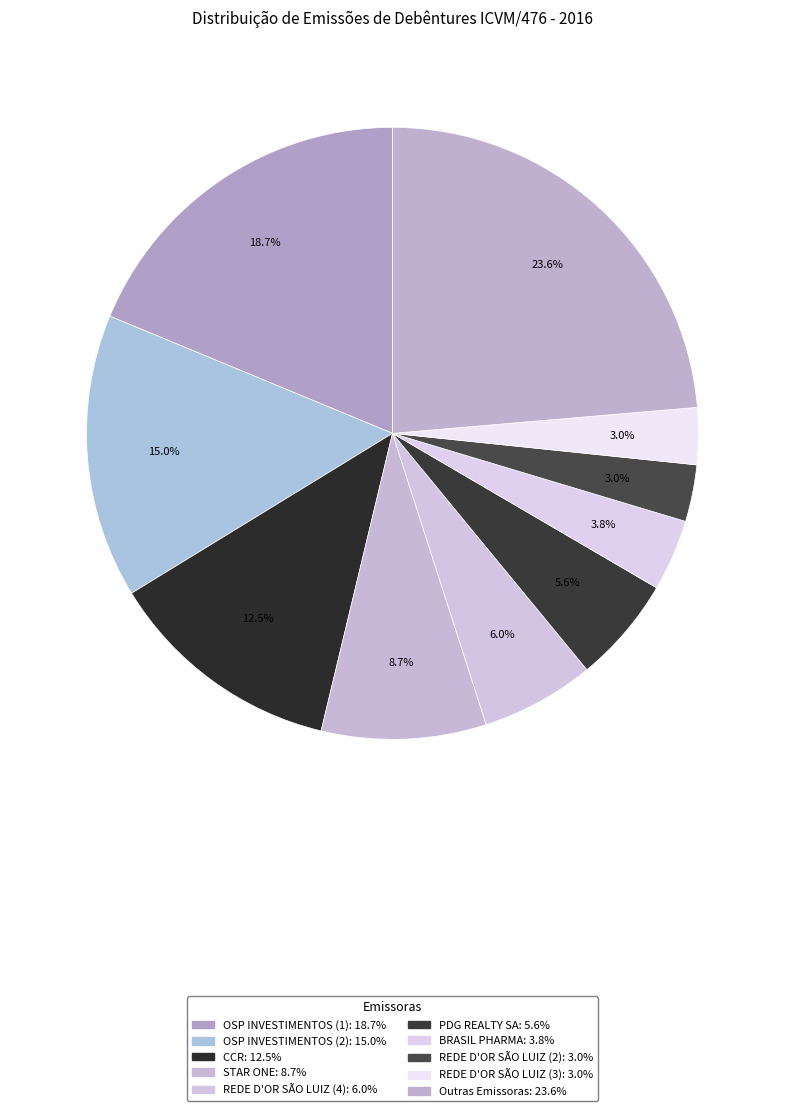

Does any single category account for the majority?

No